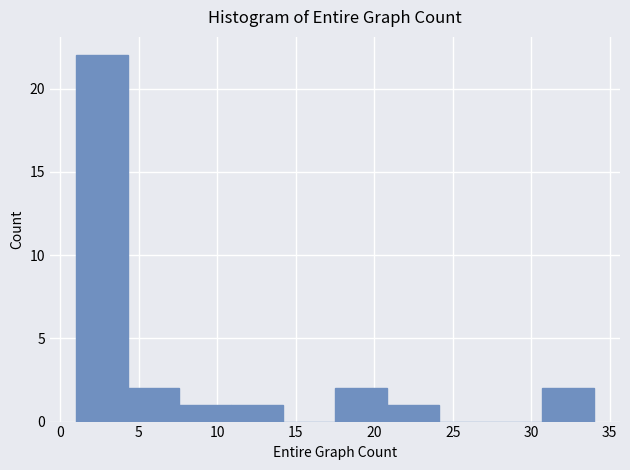

Over which range of the x-axis is the bar tallest?

1.0 to 4.3